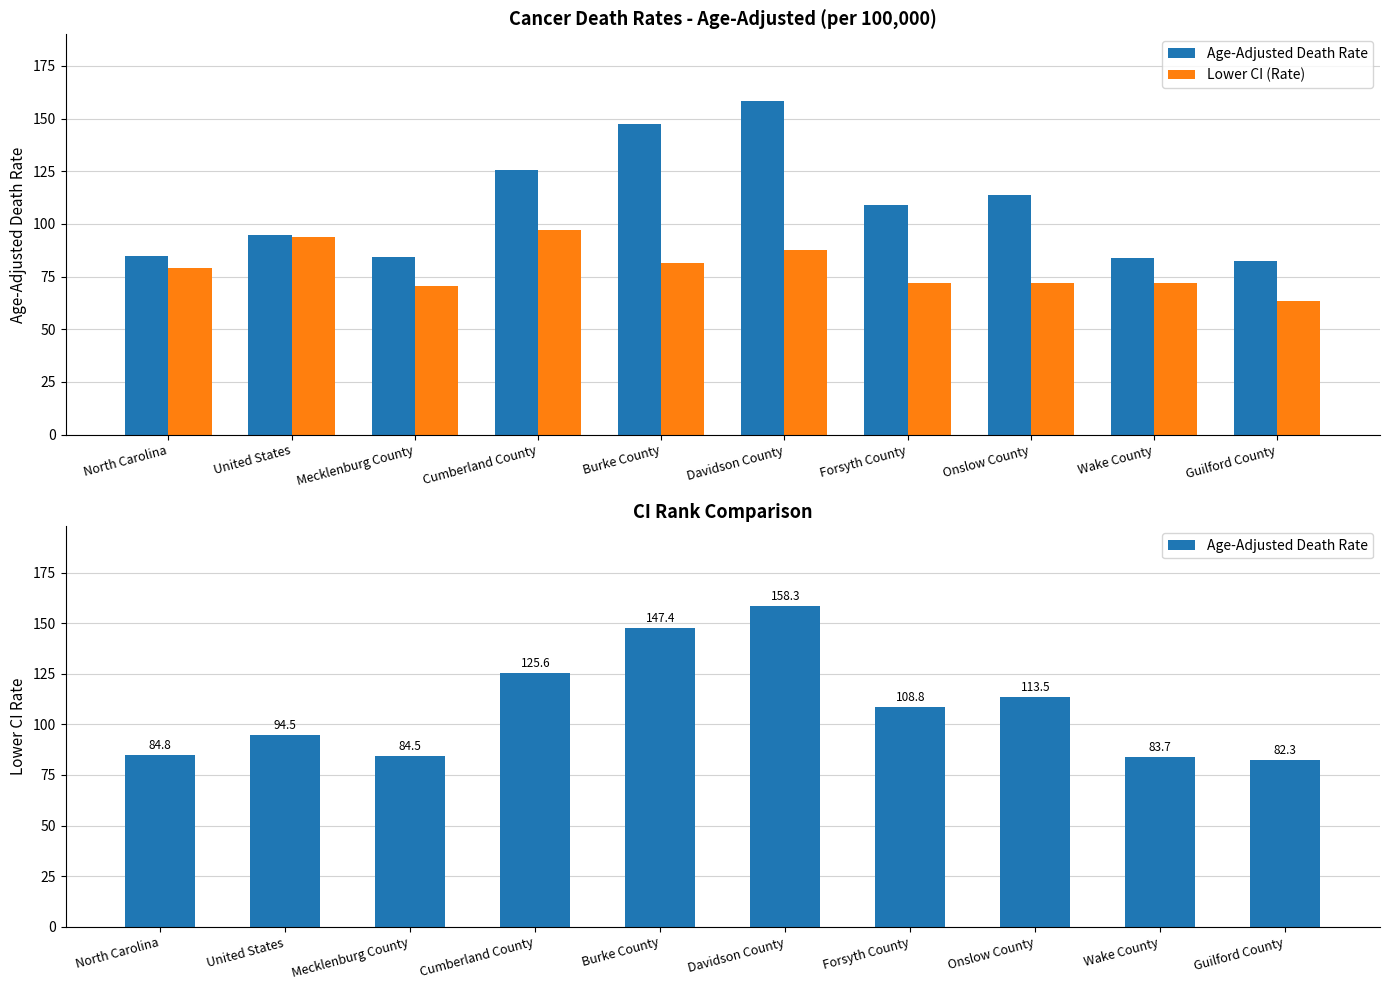

Reading left to right, extract all data points from this chart.

Age-Adjusted Death Rate: North Carolina=84.8	United States=94.5	Mecklenburg County=84.5	Cumberland County=125.6	Burke County=147.4	Davidson County=158.3	Forsyth County=108.8	Onslow County=113.5	Wake County=83.7	Guilford County=82.3
Lower CI (Rate): North Carolina=79.2	United States=93.9	Mecklenburg County=70.7	Cumberland County=97.2	Burke County=81.4	Davidson County=87.4	Forsyth County=71.9	Onslow County=72.1	Wake County=71.9	Guilford County=63.2